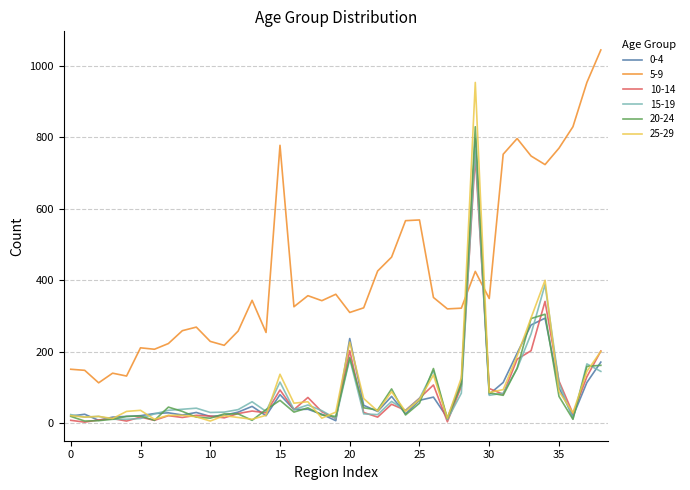

What is the greatest value displayed?

1045